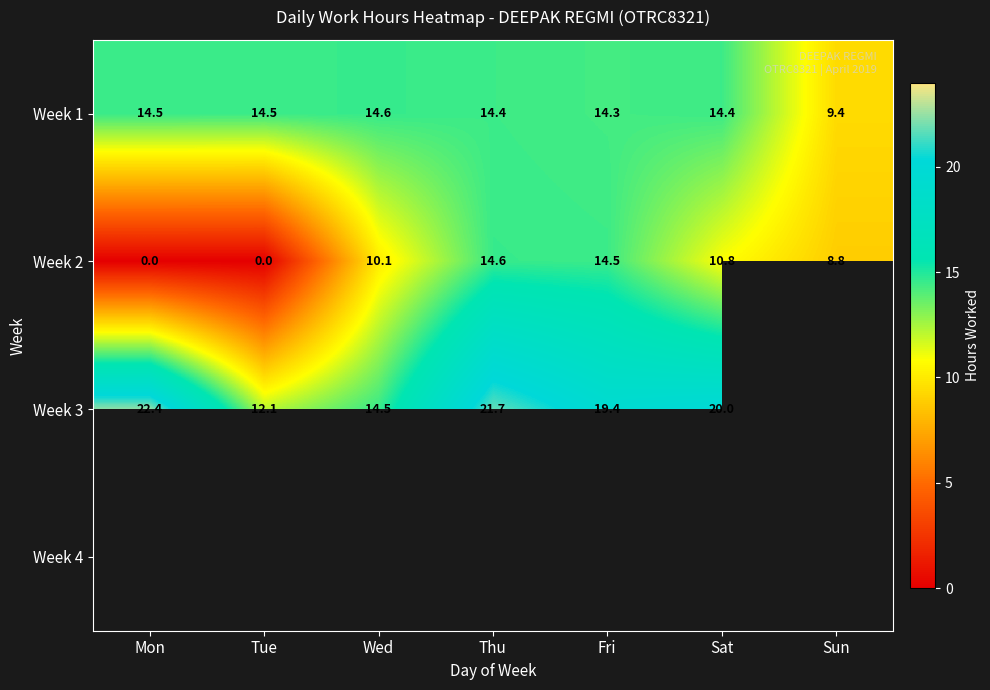

Where does the Week 1 series first go above 14?

Mon